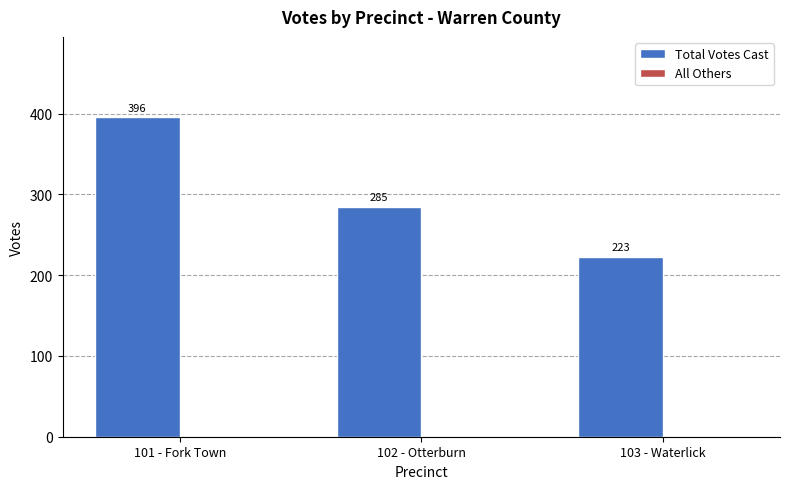

Rank the categories by value from highest to lowest.

101 - Fork Town, 102 - Otterburn, 103 - Waterlick